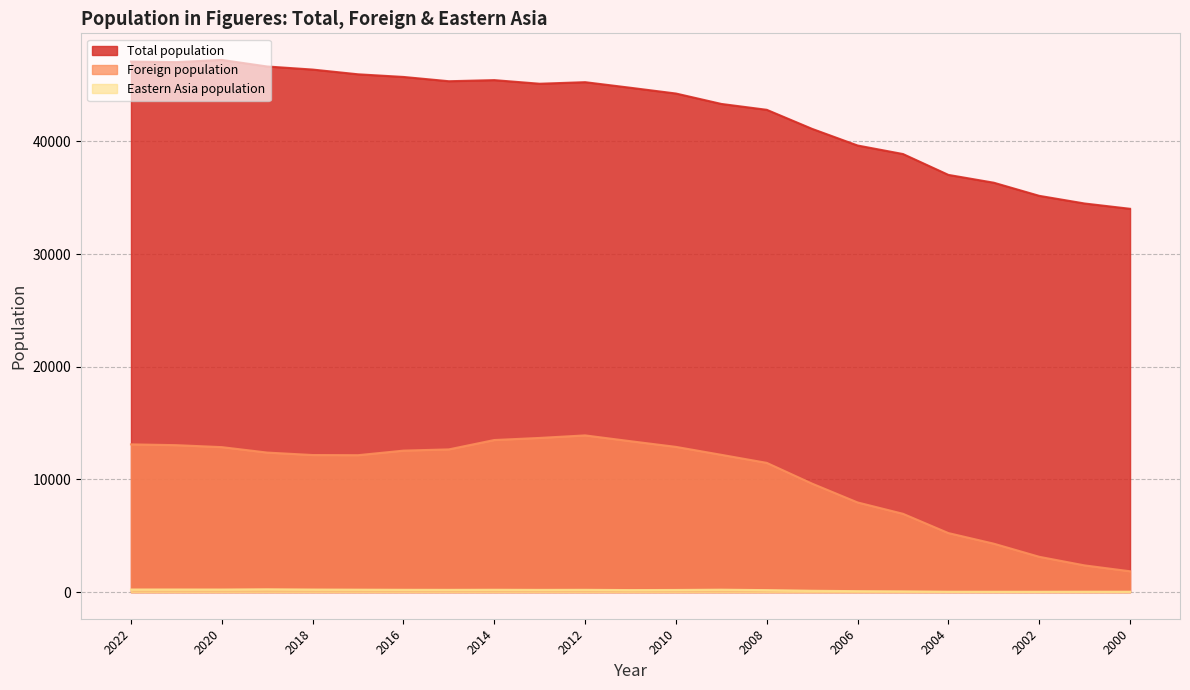

Reading left to right, what are all the values shown in this chart?

Total population: 47088	47043	47235	46654	46381	45961	45726	45346	45444	45123	45262	44765	44255	43330	42809	41115	39641	38884	37032	36338	35174	34493	34023
Foreign population: 13115	13043	12869	12386	12168	12154	12558	12669	13499	13686	13910	13395	12892	12186	11473	9627	7960	6952	5240	4299	3136	2371	1850
Eastern Asia population: 231	231	228	250	227	216	205	201	208	198	203	181	191	214	177	119	86	66	35	31	31	36	35